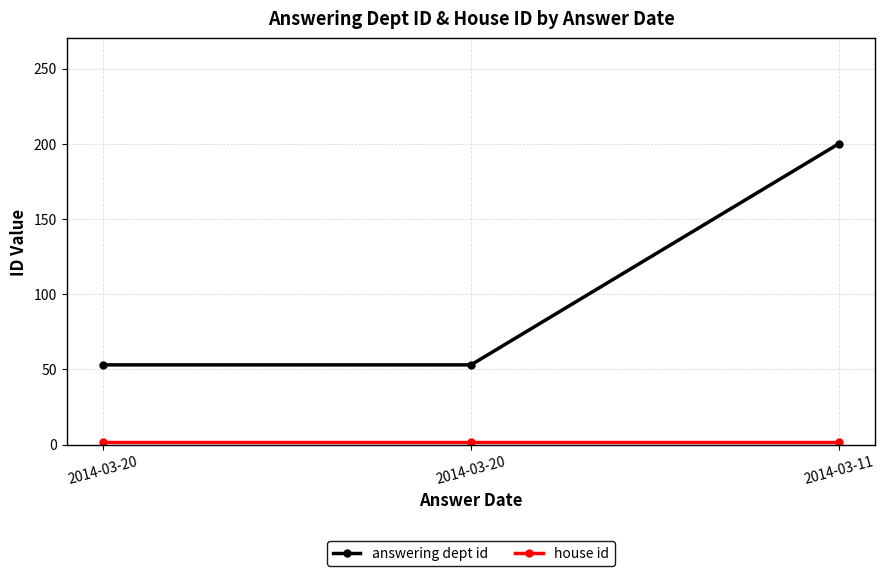

Count the number of data series in this chart.

2